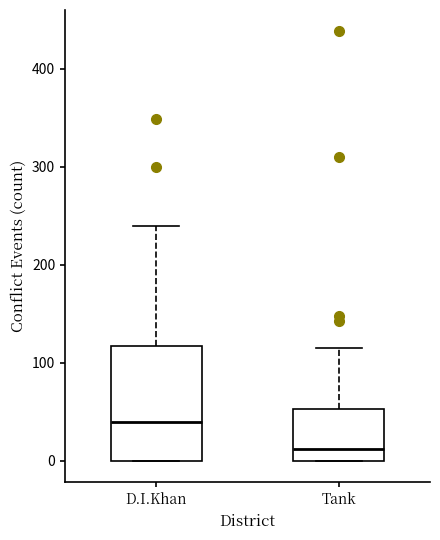

Reading left to right, read every box against the y-axis: the position of its median line, the range the box covers, and the ends of its whiskers. The values are not printed on the chart, so give them approximately, as read against the axis.

D.I.Khan: median 40, box 0 to 120, whiskers 0 to 240
Tank: median 10, box 0 to 50, whiskers 0 to 120